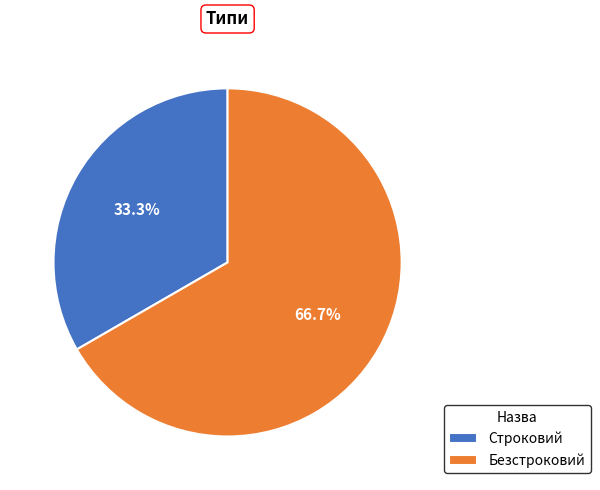

Count the number of slices in the pie.

2